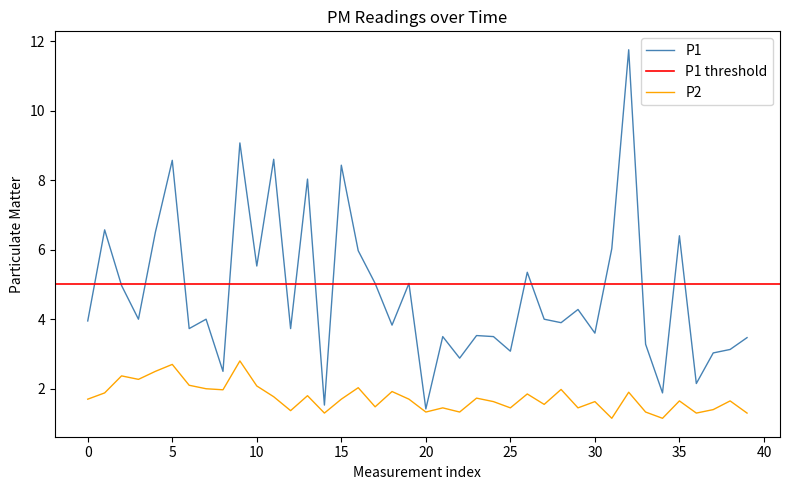

Is the value of P2 at 19 greater than the value of P1 at 18?

No